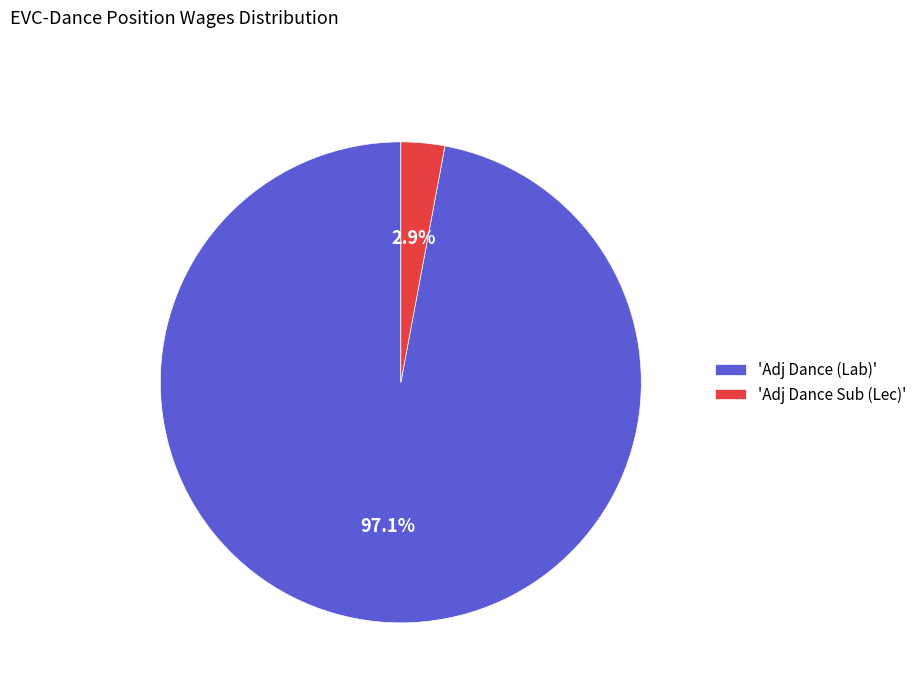

What is the total percentage of 'Adj Dance (Lab)' and 'Adj Dance Sub (Lec)'?

100.0%